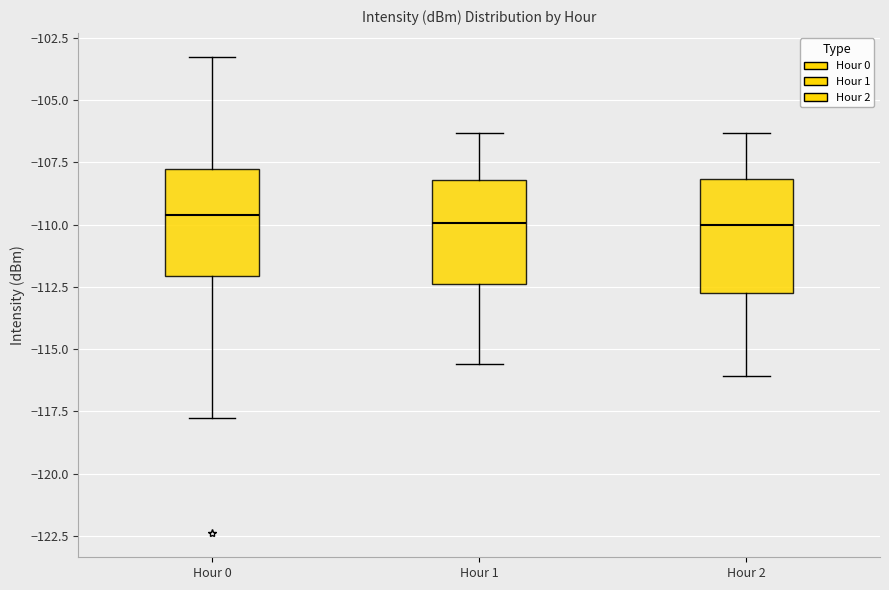

Reading left to right, read every box against the y-axis: the position of its median line, the range the box covers, and the ends of its whiskers. The values are not printed on the chart, so give them approximately, as read against the axis.

Hour 0: median -109.5, box -112.0 to -107.5, whiskers -118.0 to -103.5
Hour 1: median -110.0, box -112.5 to -108.0, whiskers -115.5 to -106.5
Hour 2: median -110.0, box -112.5 to -108.0, whiskers -116.0 to -106.5